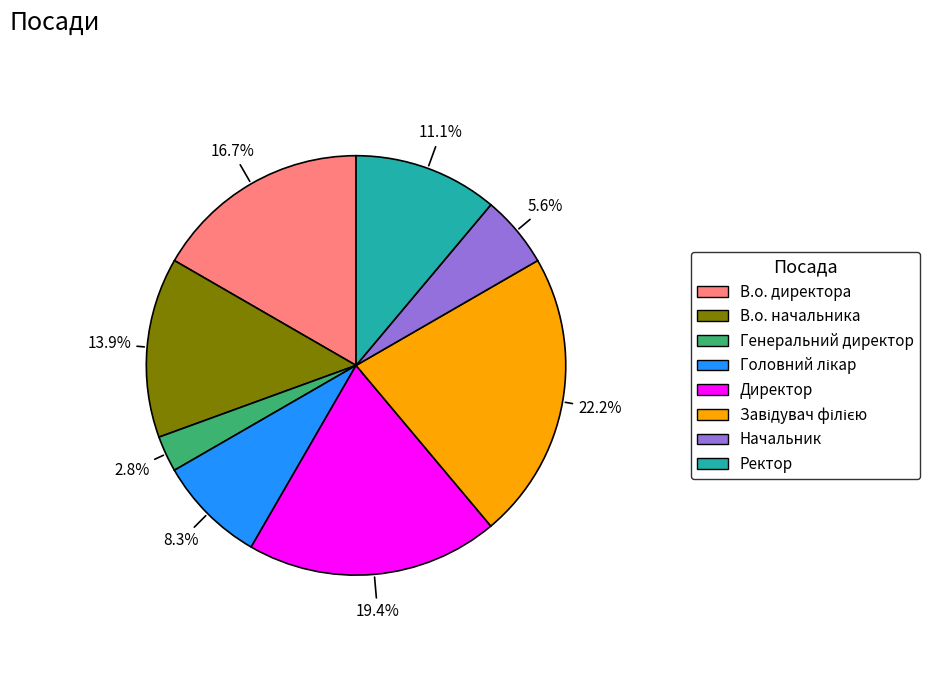

Which slice is the smallest?

Генеральний директор